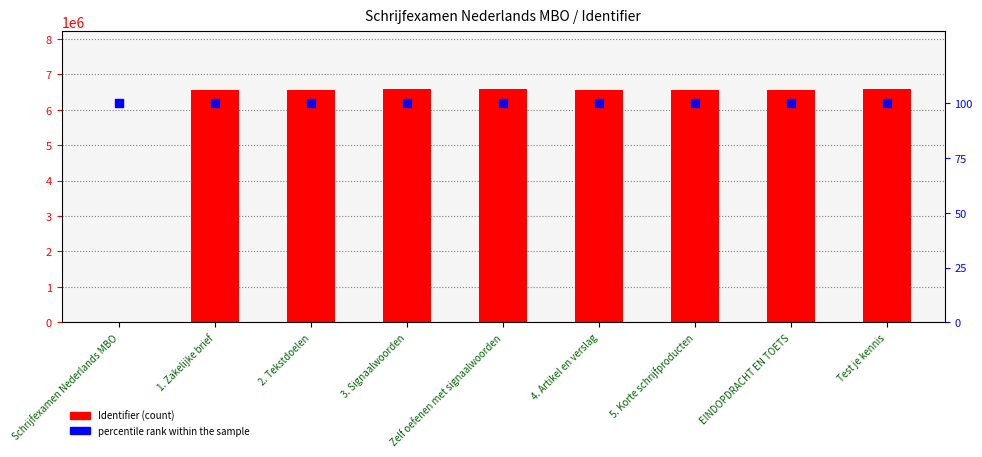

Is the value of Identifier (count) at 3. Signaalwoorden greater than the value of percentile rank within the sample at 2. Tekstdoelen?

Yes